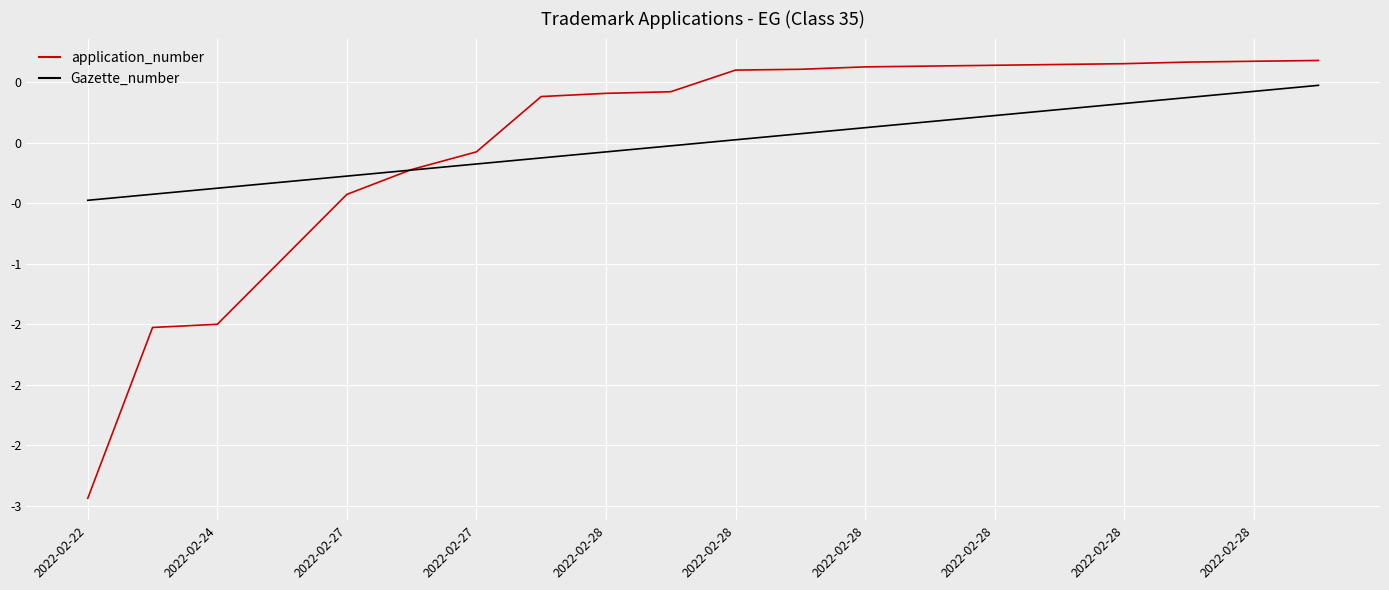

What is the difference between the maximum and minimum values in the application_number series?

3.6